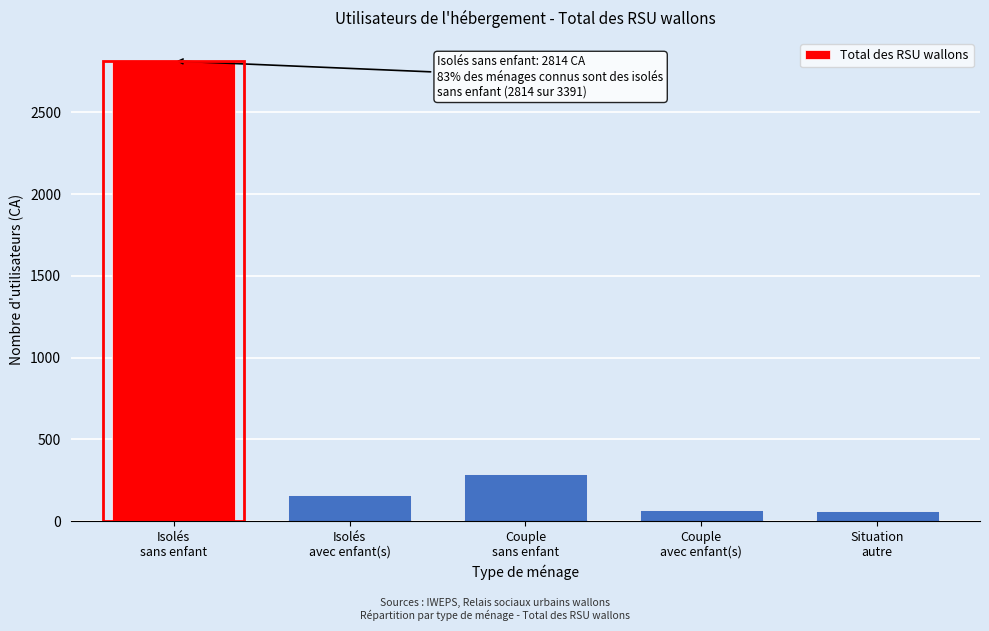

What is the sum of all values?

3391